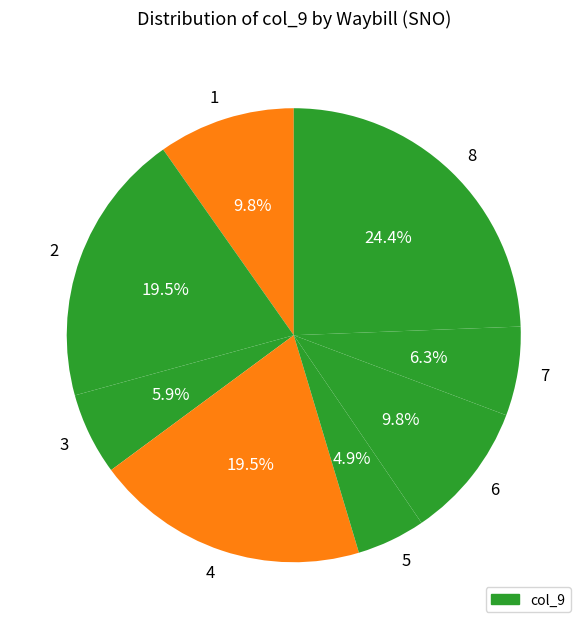

True or false: 1 accounts for 1% of the total.

False